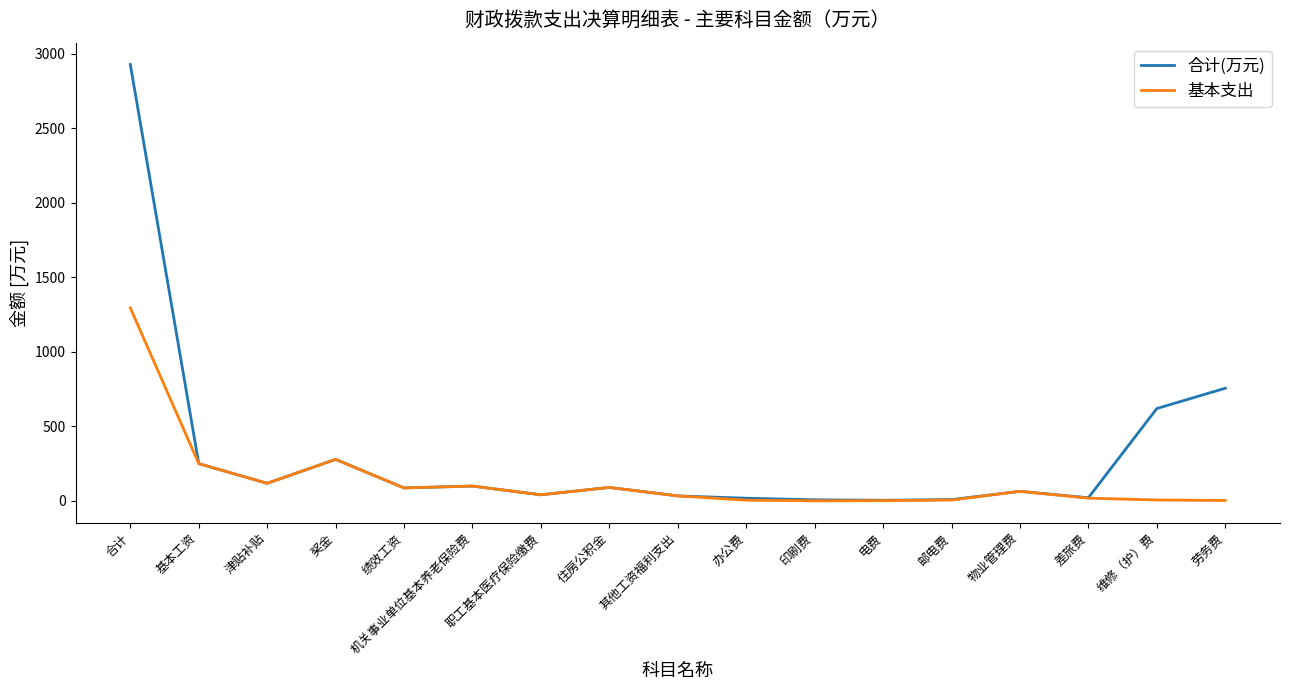

List the series in order of their peak value, lowest first.

基本支出, 合计(万元)